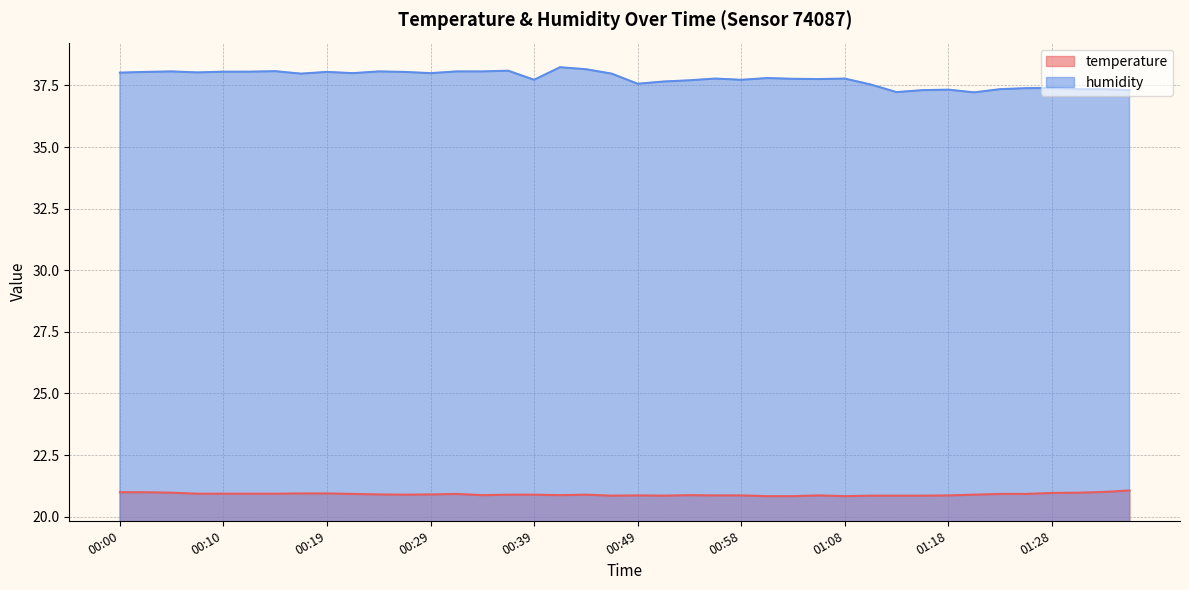

Reading left to right, extract all data points from this chart.

temperature: 00:00=21.0	00:03=21.0	00:05=21.0	00:07=20.9	00:10=20.9	00:12=20.9	00:15=20.9	00:17=20.9	00:19=20.9	00:22=20.9	00:24=20.9	00:27=20.9	00:29=20.9	00:32=20.9	00:34=20.9	00:36=20.9	00:39=20.9	00:41=20.9	00:44=20.9	00:46=20.9	00:49=20.9	00:51=20.9	00:53=20.9	00:56=20.9	00:58=20.9	01:01=20.8	01:03=20.8	01:06=20.9	01:08=20.8	01:11=20.9	01:13=20.9	01:15=20.9	01:18=20.9	01:20=20.9	01:23=20.9	01:25=20.9	01:28=21.0	01:30=21.0	01:32=21.0	01:35=21.1
humidity: 00:00=38.0	00:03=38.0	00:05=38.1	00:07=38.0	00:10=38.1	00:12=38.1	00:15=38.1	00:17=38.0	00:19=38.0	00:22=38.0	00:24=38.1	00:27=38.0	00:29=38.0	00:32=38.1	00:34=38.1	00:36=38.1	00:39=37.7	00:41=38.2	00:44=38.2	00:46=38.0	00:49=37.6	00:51=37.7	00:53=37.7	00:56=37.8	00:58=37.7	01:01=37.8	01:03=37.8	01:06=37.8	01:08=37.8	01:11=37.5	01:13=37.2	01:15=37.3	01:18=37.3	01:20=37.2	01:23=37.4	01:25=37.4	01:28=37.4	01:30=37.4	01:32=37.4	01:35=37.3